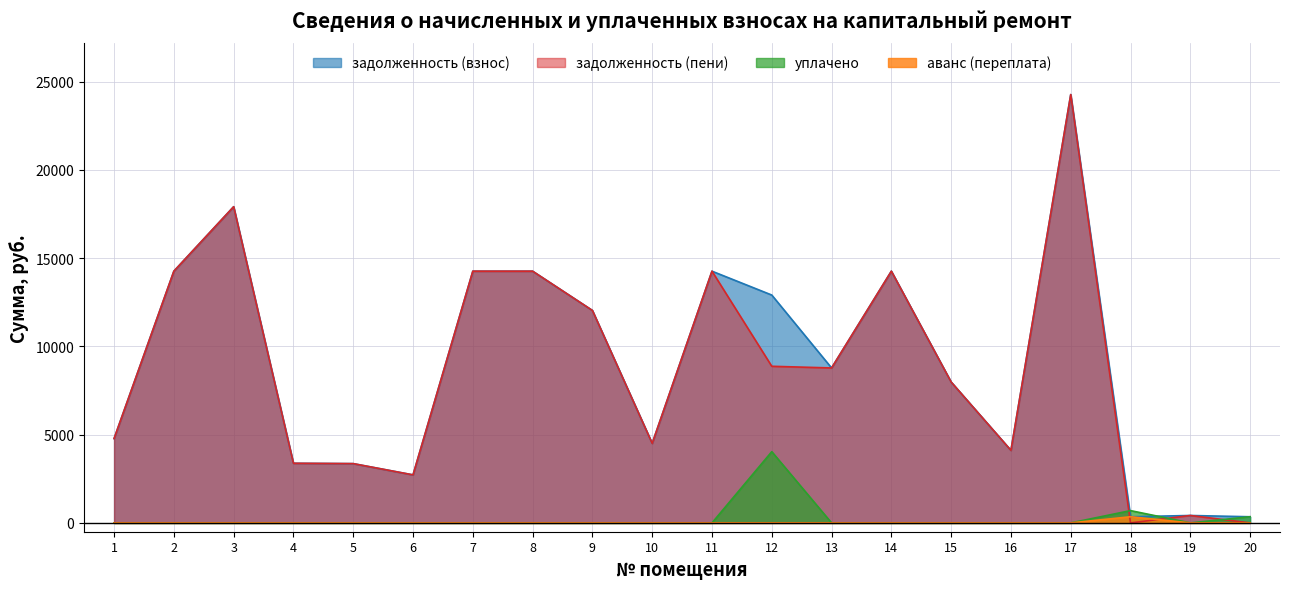

How many times do уплачено and задолженность (взнос) cross each other?

3